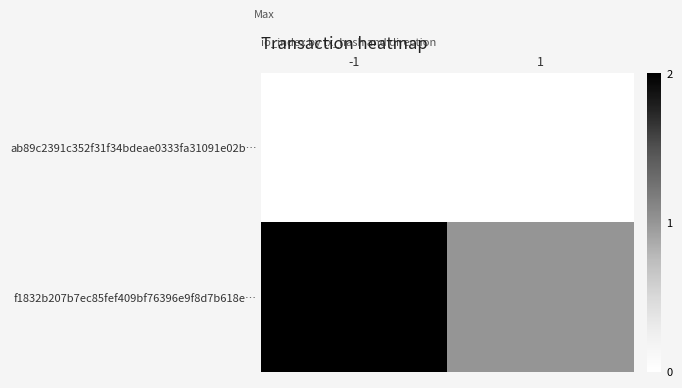

What is the spread (max minus min) of values at 1?

1